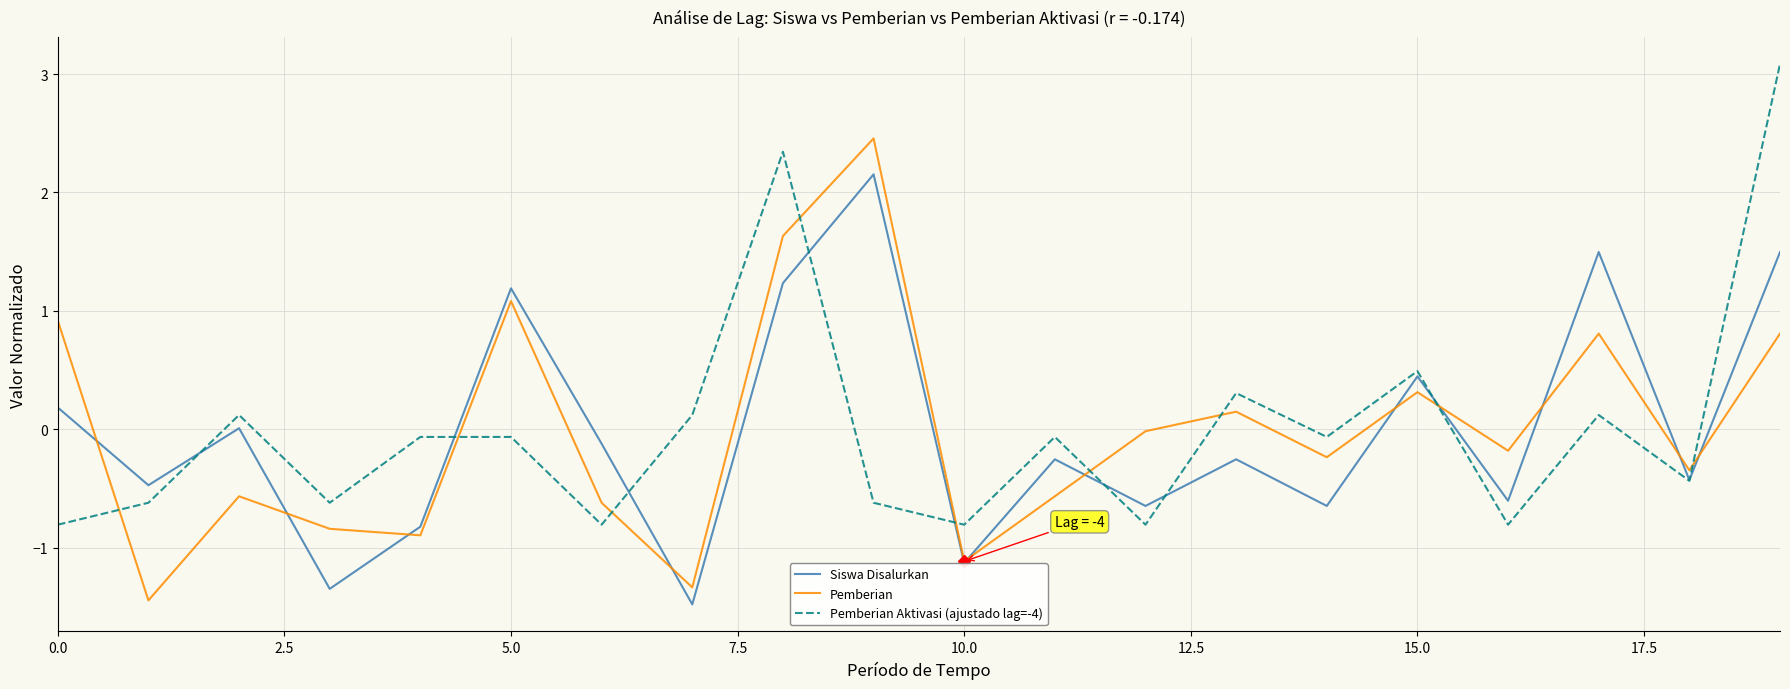

Rank the series by their maximum value, from highest to lowest.

Pemberian Aktivasi (ajustado lag=-4), Pemberian, Siswa Disalurkan